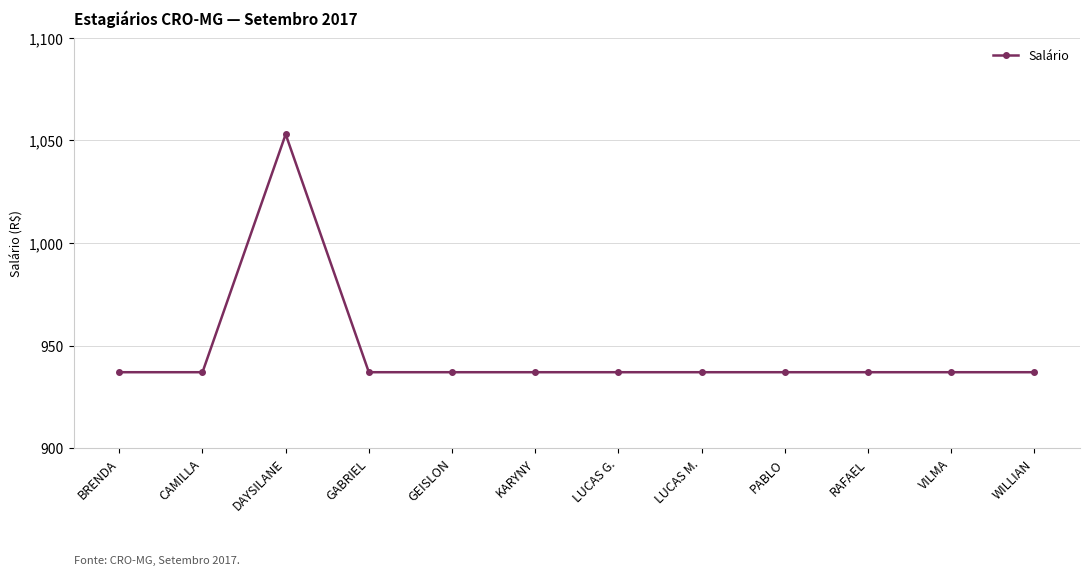

Reading left to right, what are all the values shown in this chart?

937	937	1053	937	937	937	937	937	937	937	937	937